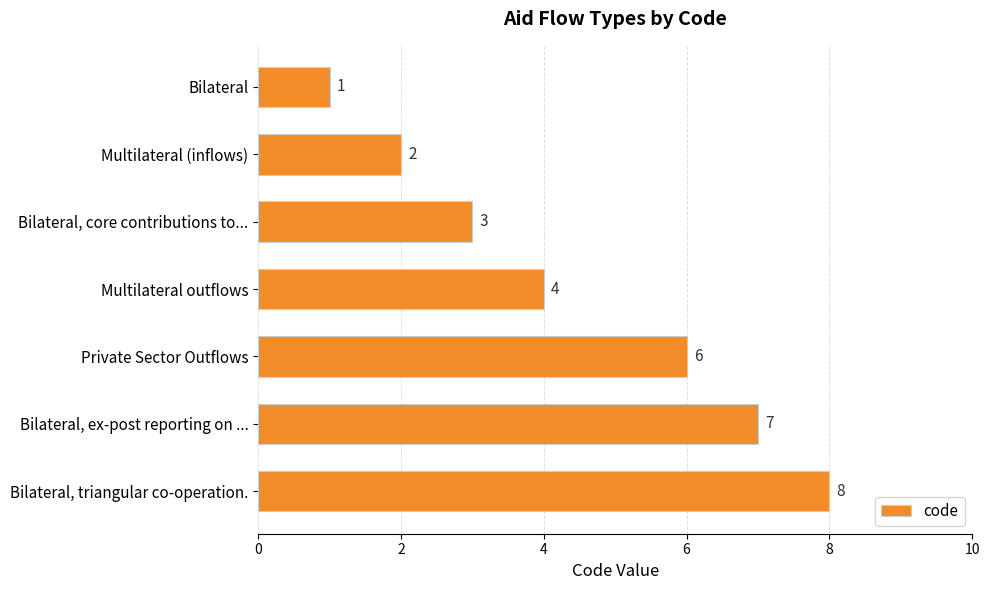

Which category has the highest value across all series?

Bilateral, triangular co-operation.